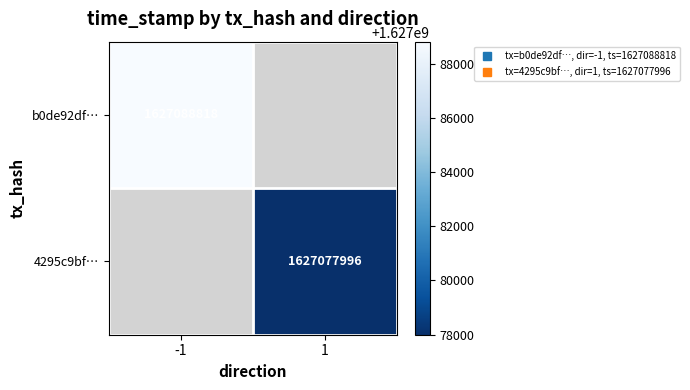

True or false: 4295c9bf… has a value of 2688972045.4 at 1.

False